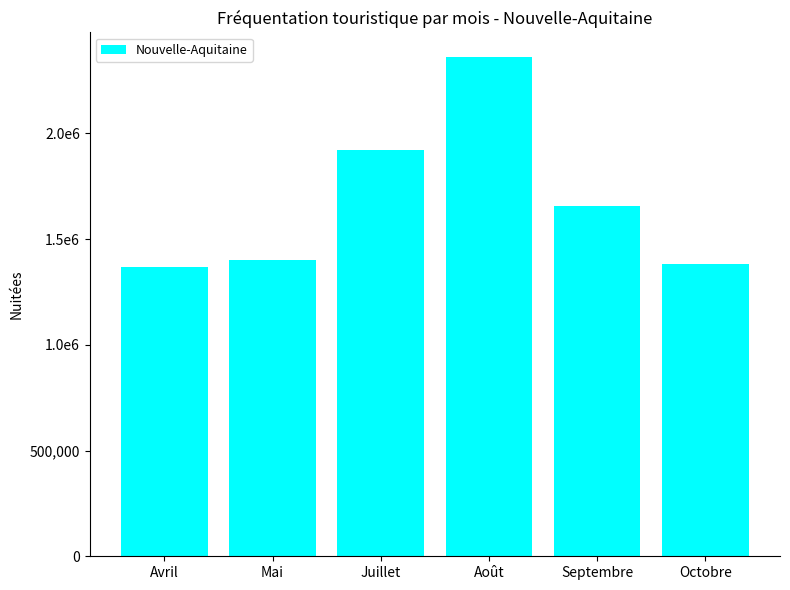

At which label is the value closest to 1865081?

Juillet